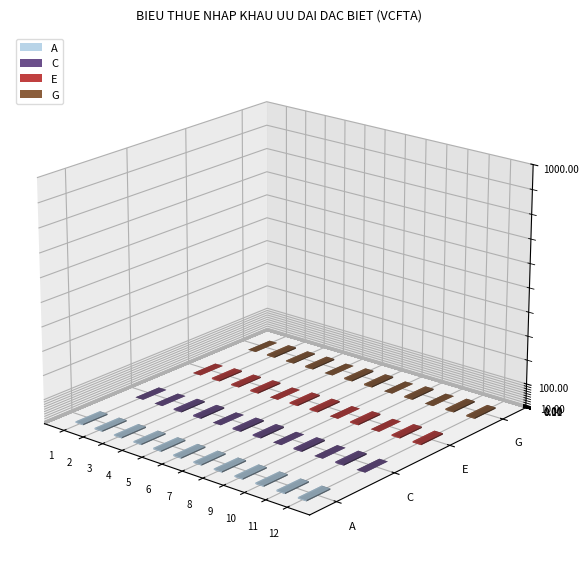

At how many categories does at least one series exceed 2?

12